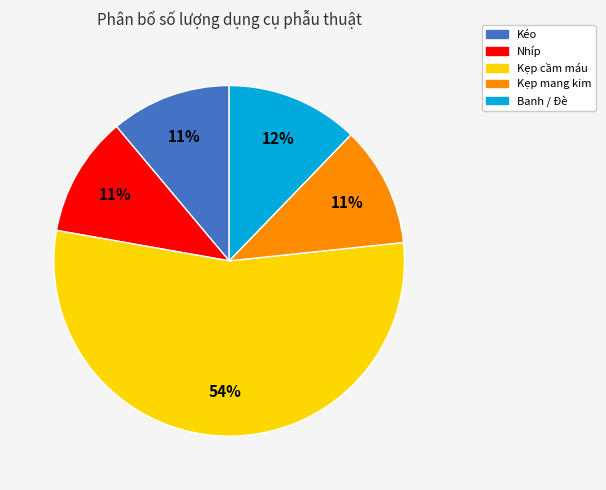

Is it true that Kéo is 11% of the pie?

True